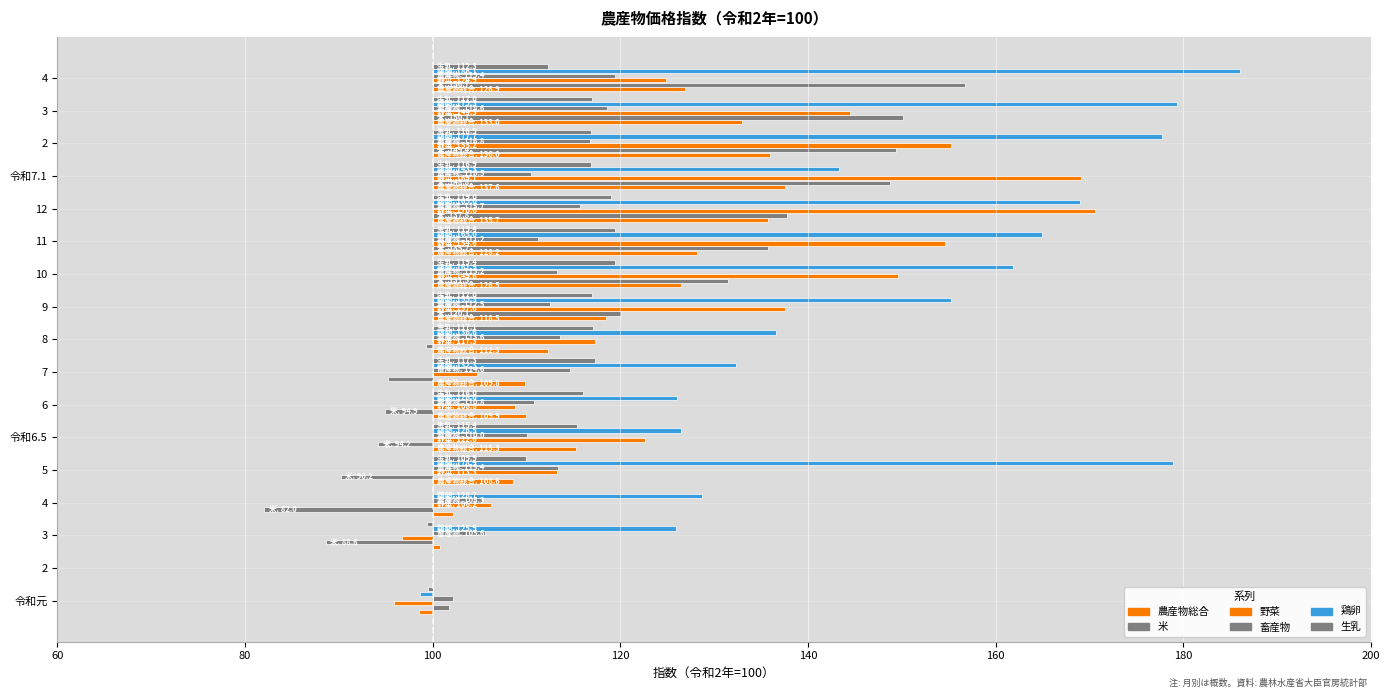

The value of 生乳 at 3 is 0.6. True or false?

True